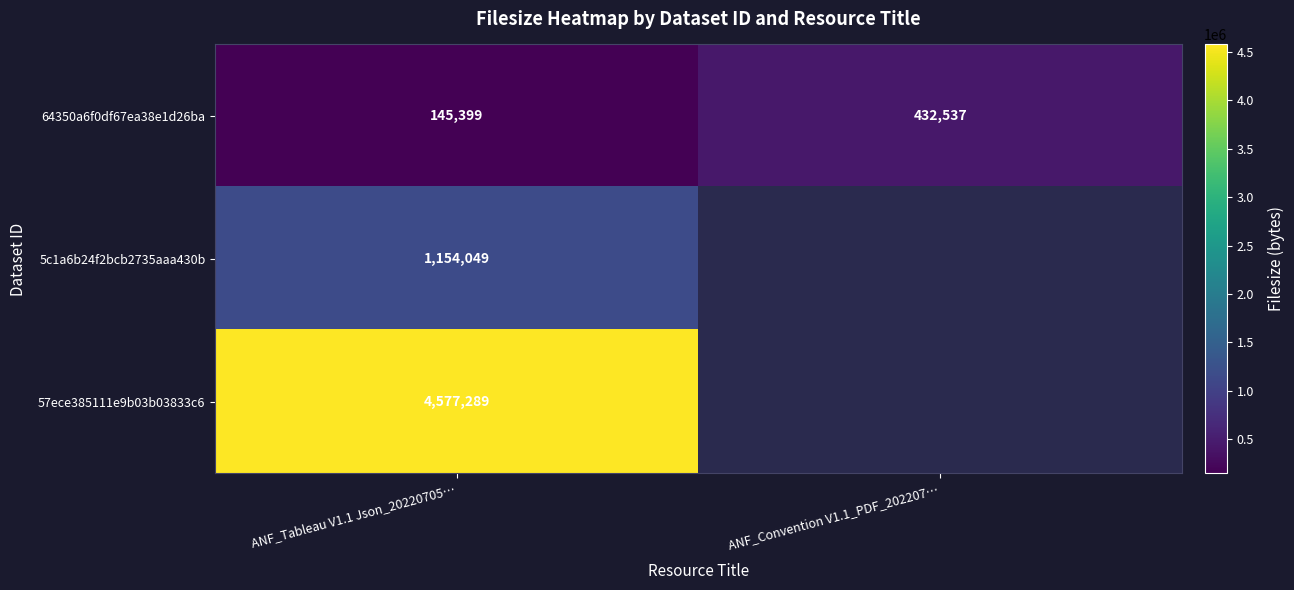

List the labels in order of 64350a6f0df67ea38e1d26ba value, largest first.

ANF_Convention V1.1_PDF_202207…, ANF_Tableau V1.1 Json_20220705…